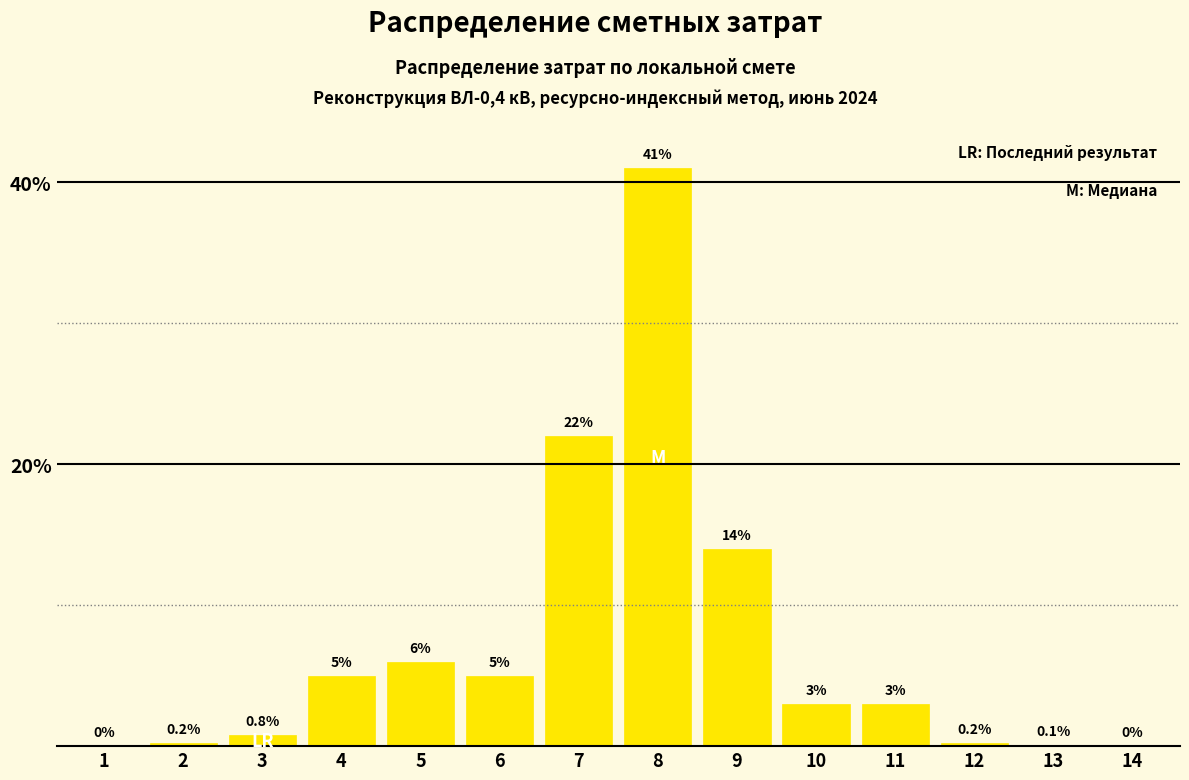

Reading left to right, transcribe all the data shown in this chart.

1=0.0	2=0.2	3=0.8	4=5.0	5=6.0	6=5.0	7=22.0	8=41.0	9=14.0	10=3.0	11=3.0	12=0.2	13=0.1	14=0.0